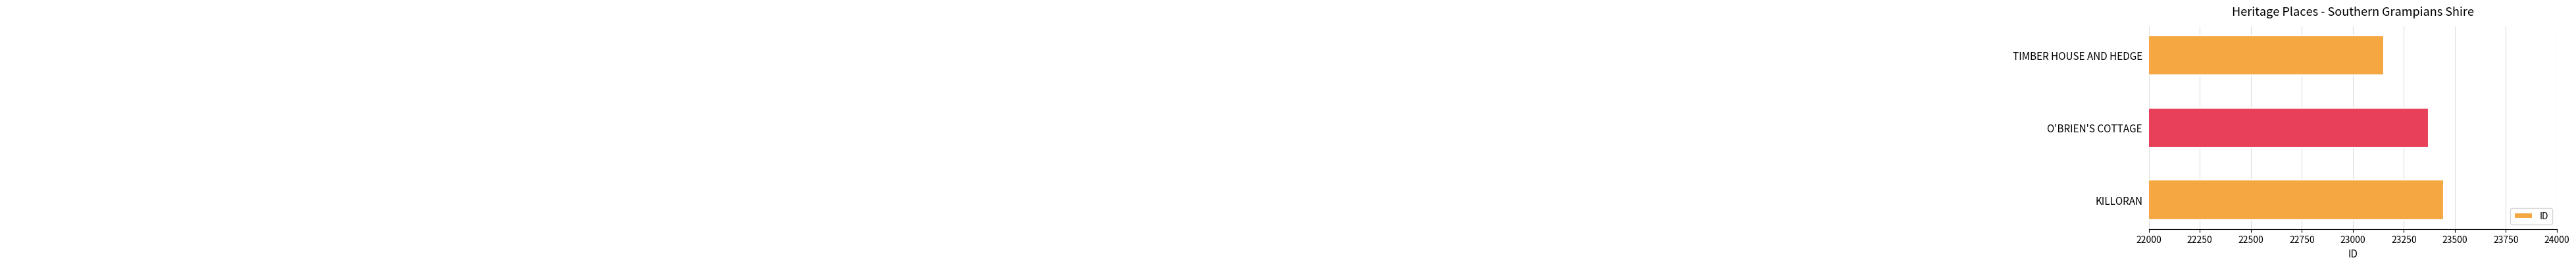

True or false: the data shows 11359 at O'BRIEN'S COTTAGE.

False